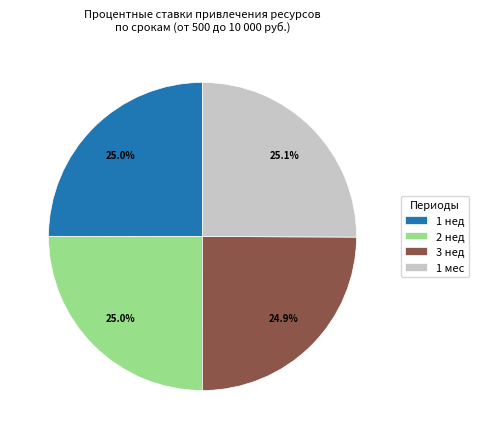

Approximately how many times larger is the value at 1 нед compared to 1 мес?

1.0